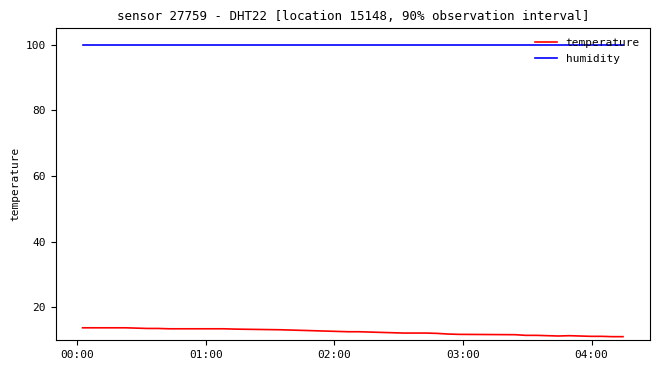

What is the maximum value shown in the chart?

99.9